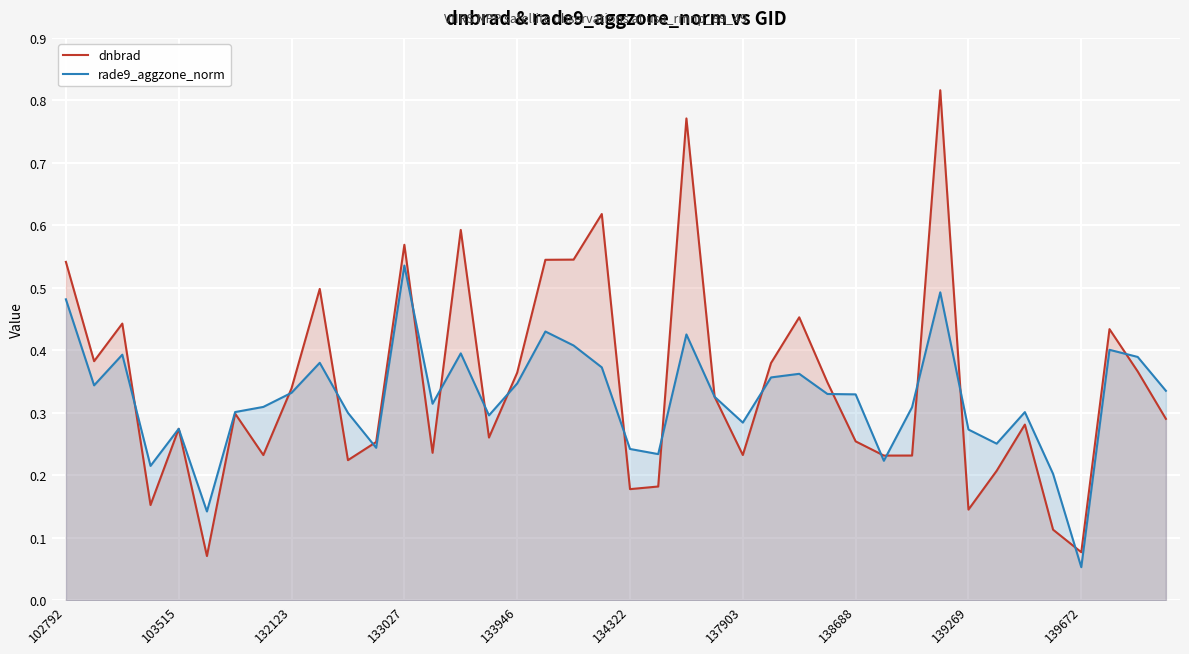

List the series in order of their overall mean, lowest first.

rade9_aggzone_norm, dnbrad